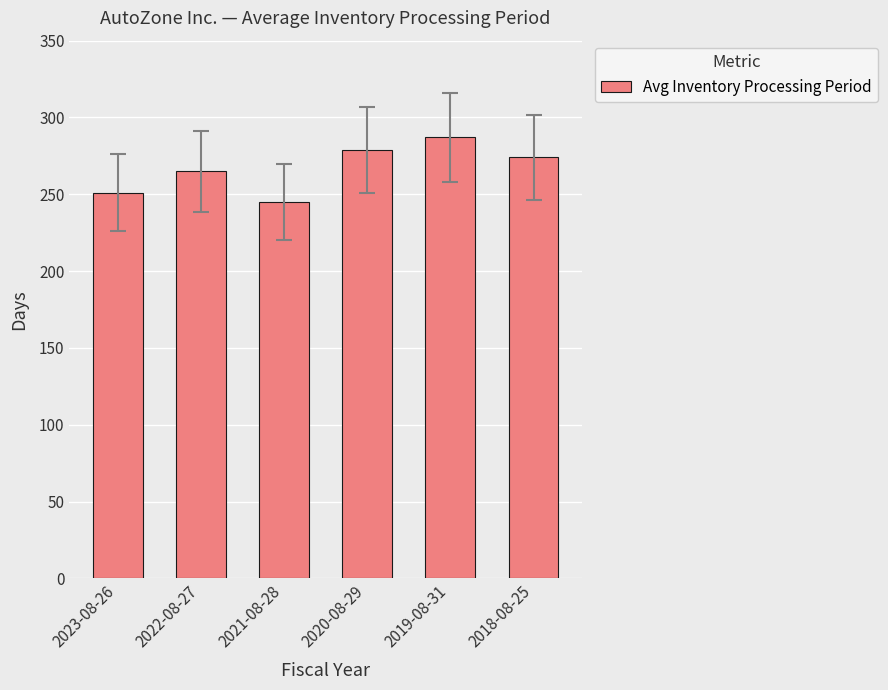

What is the label of the 4th bar from the left?

2020-08-29